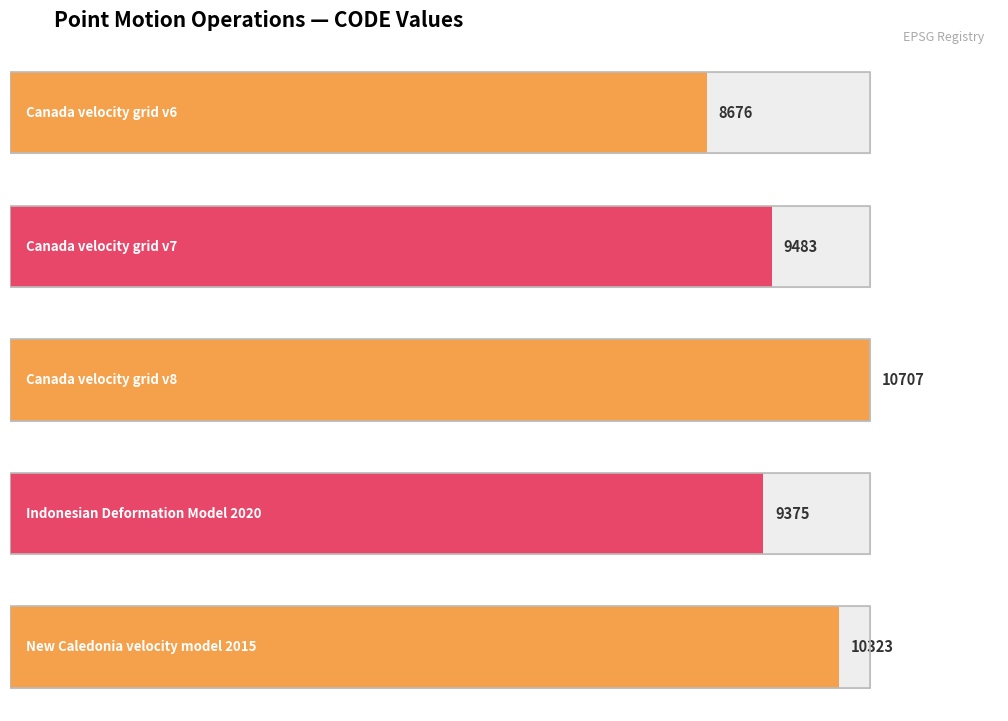

What is the ratio of the value at Canada velocity grid v8 to the value at New Caledonia velocity model 2015?

1.0